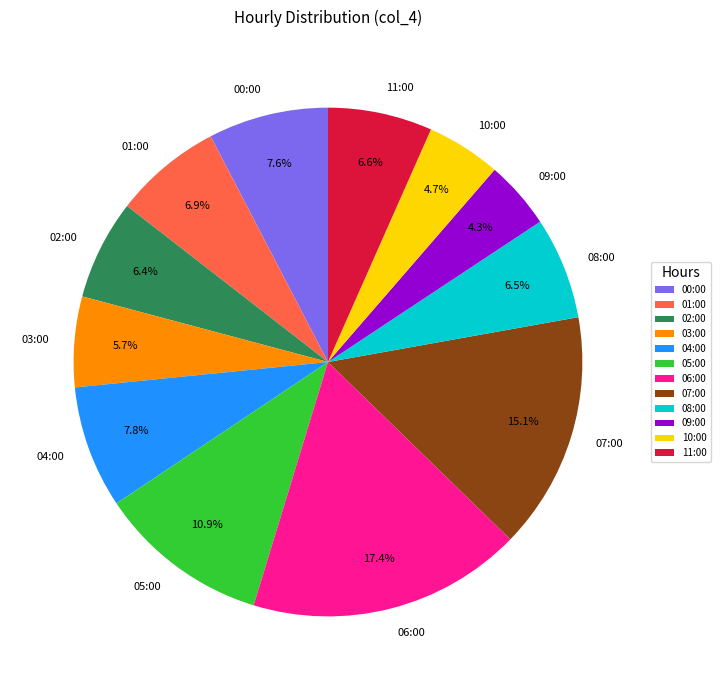

Does 07:00 represent more than half of the total?

No